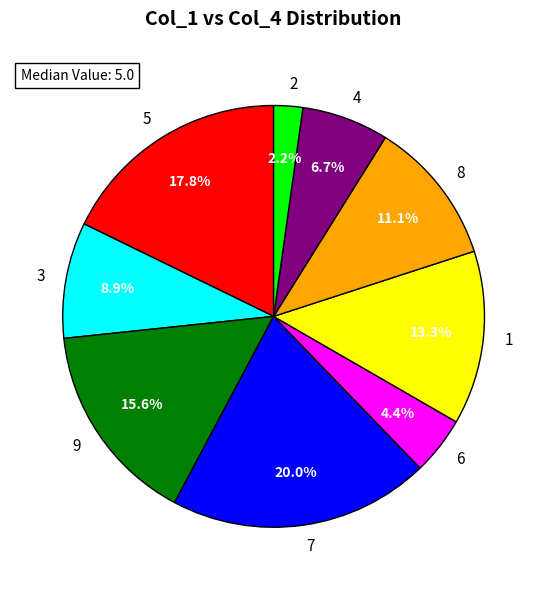

How many segments does this pie chart have?

9